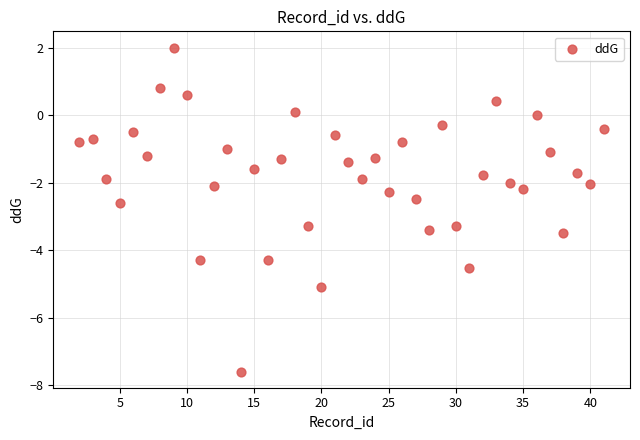

What is the range of X values (max minus min)?

39.0